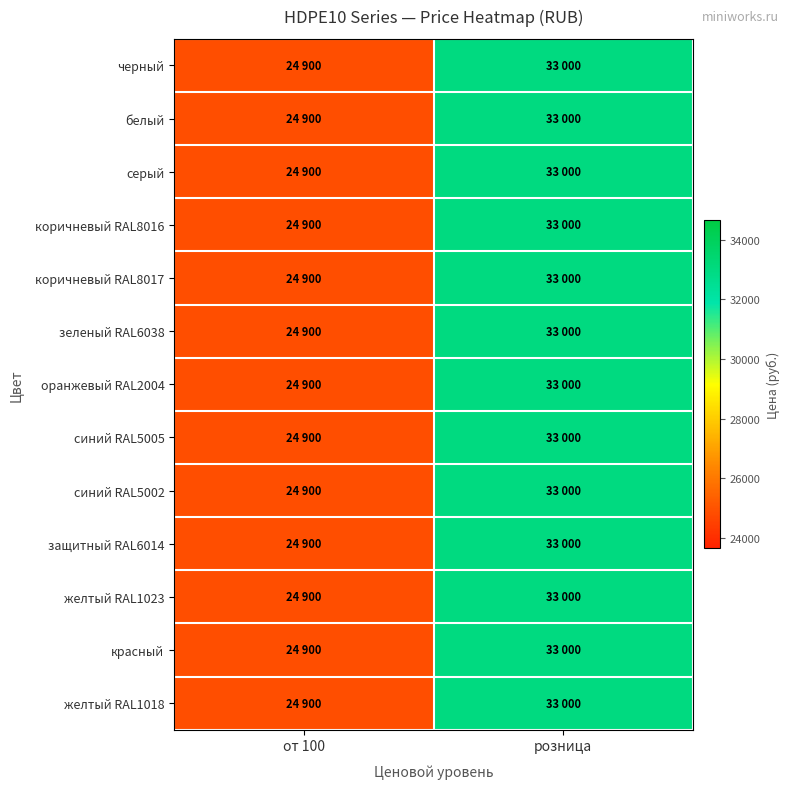

Which has a higher value, от 100 or розница?

розница